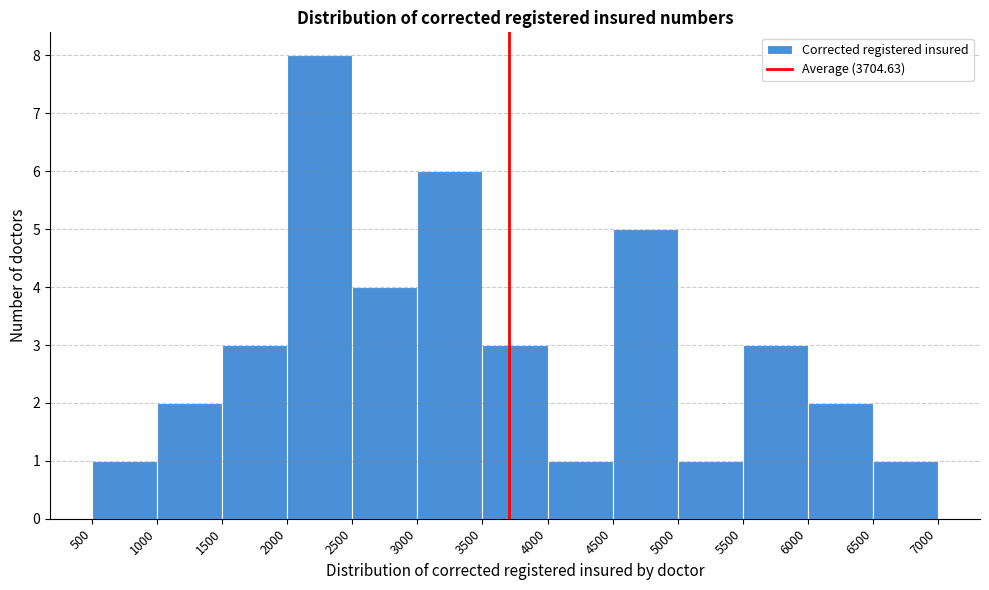

Which range on the x-axis has the tallest bar?

2000 to 2500